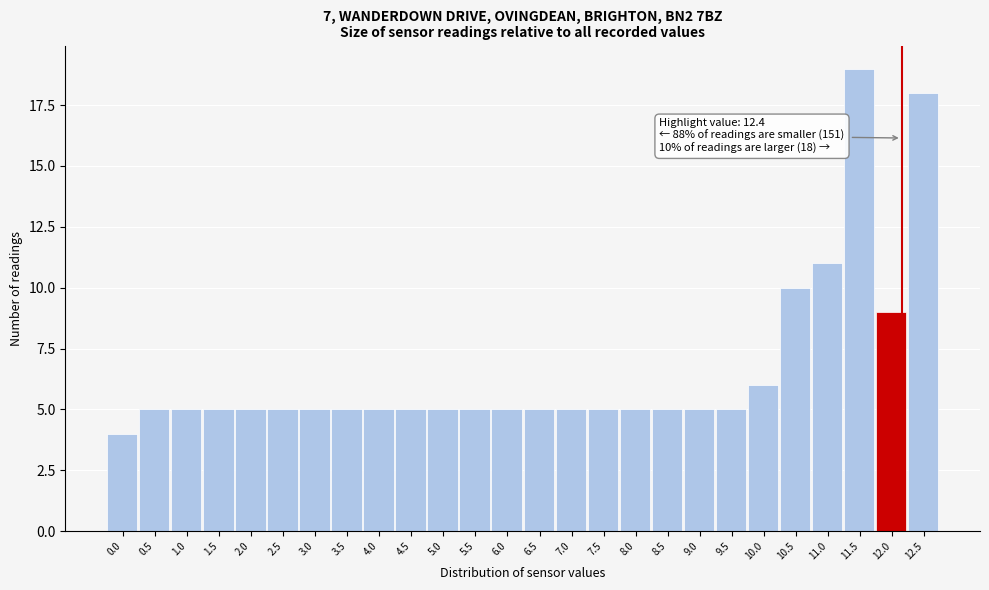

Reading left to right, what are all the values shown in this chart?

4	5	5	5	5	5	5	5	5	5	5	5	5	5	5	5	5	5	5	5	6	10	11	19	9	18